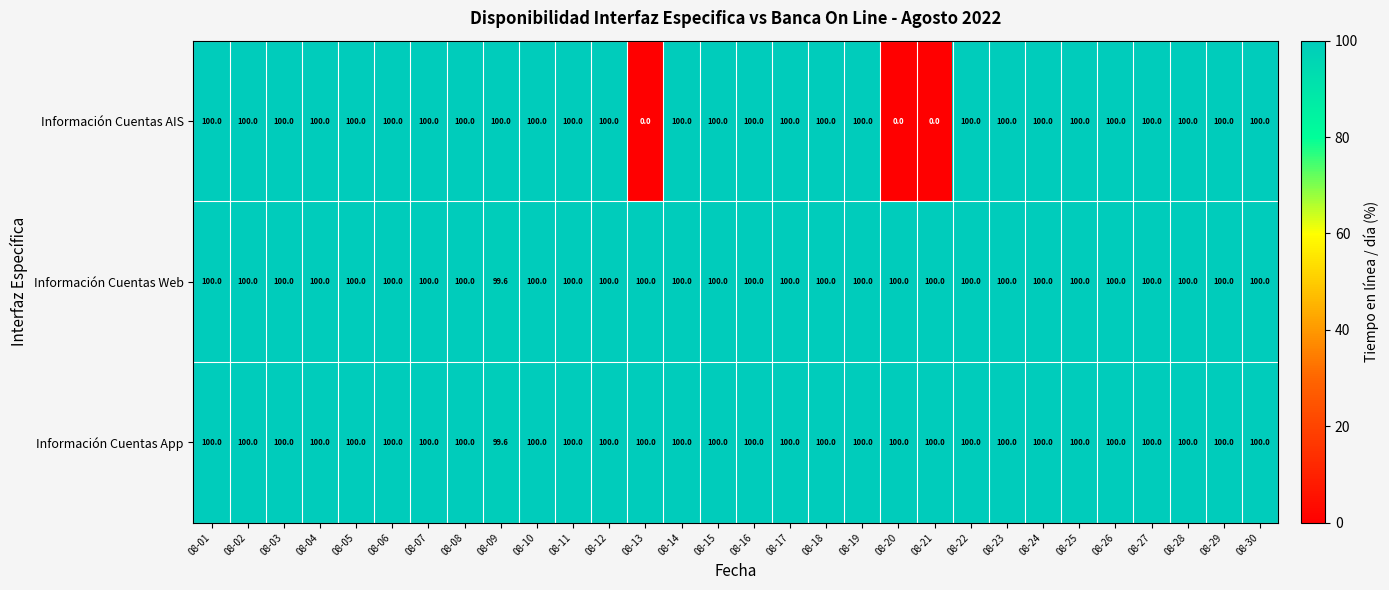

The Información Cuentas Web series shows 100.0 at 08-23. True or false?

True